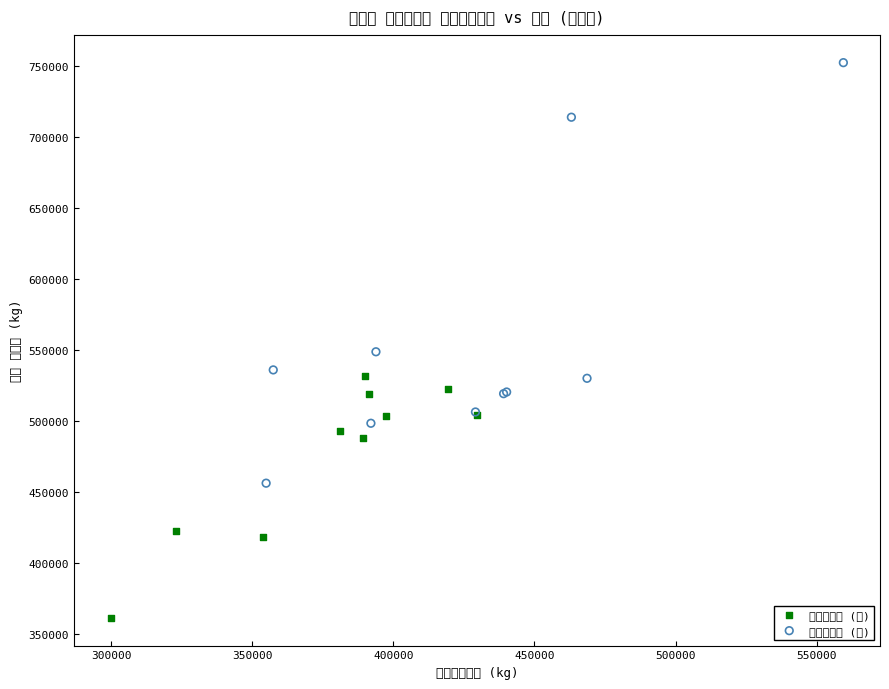

Which series contains the lowest Y value?

和牛チルド (低)